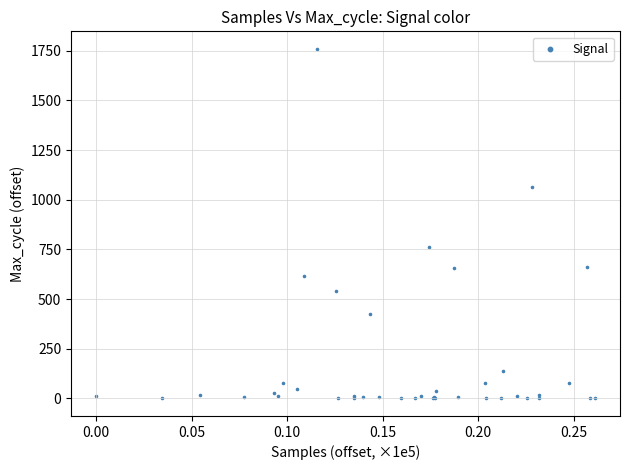

What Y value in the scatter plot is closest to 879?

764